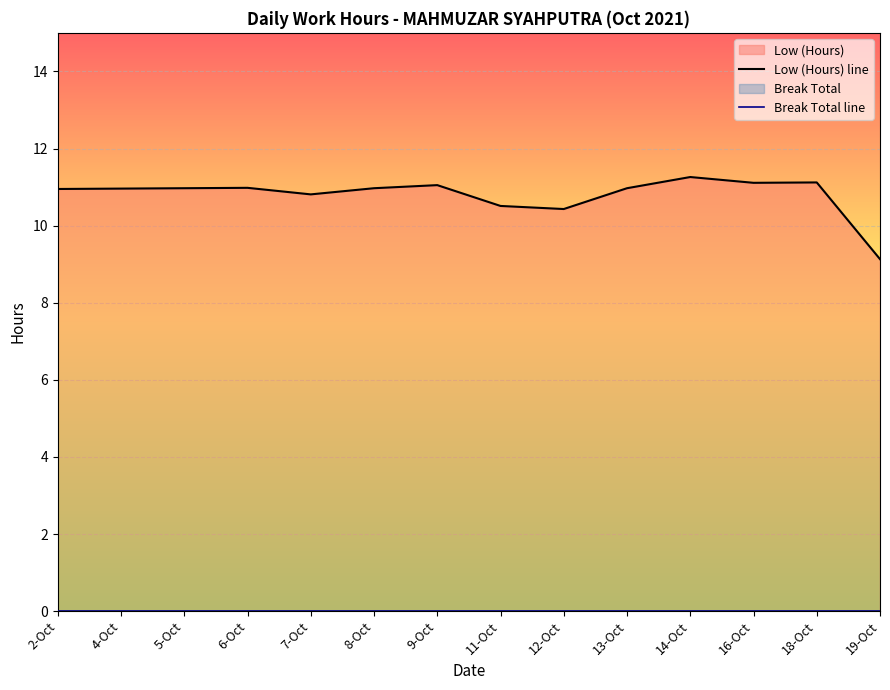

Where is Break Total line nearest to the value 0?

2-Oct